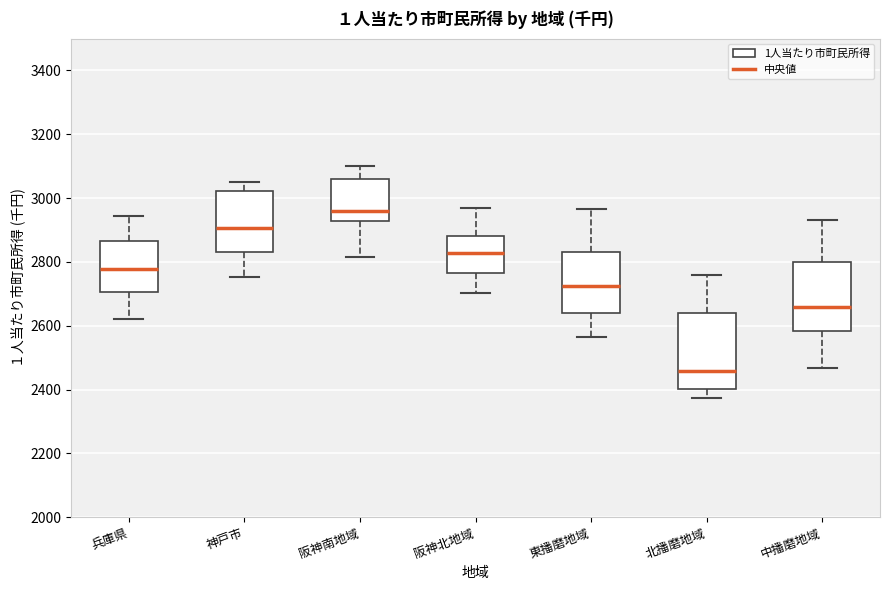

Where does the lower whisker of the box for 神戸市 end on the y-axis? The values are not printed on the chart, so give them approximately, as read against the axis.

2760